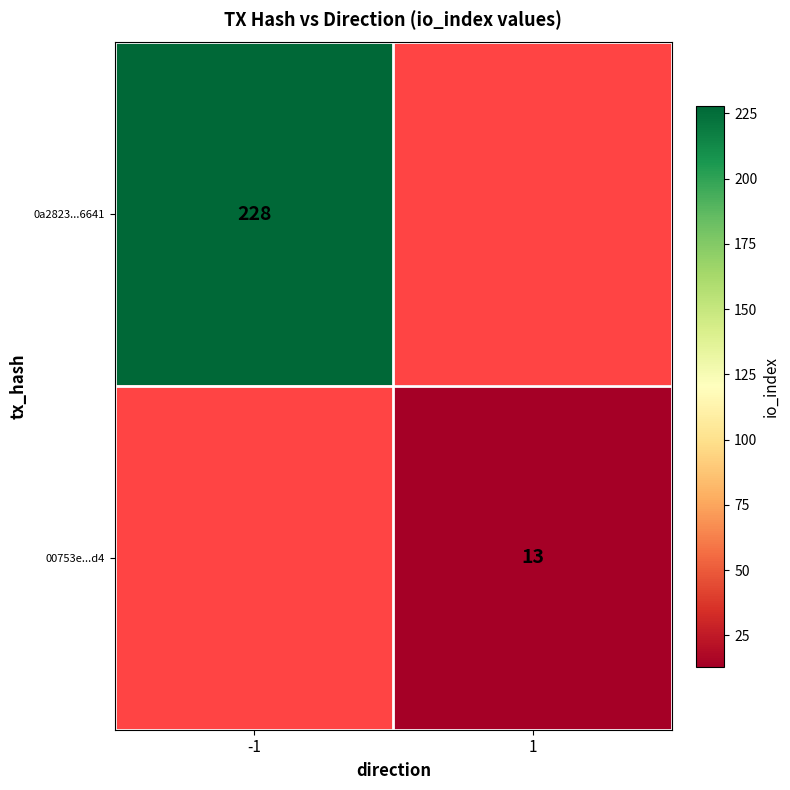

True or false: 00753e...d4 has a value of 3 at 1.

False